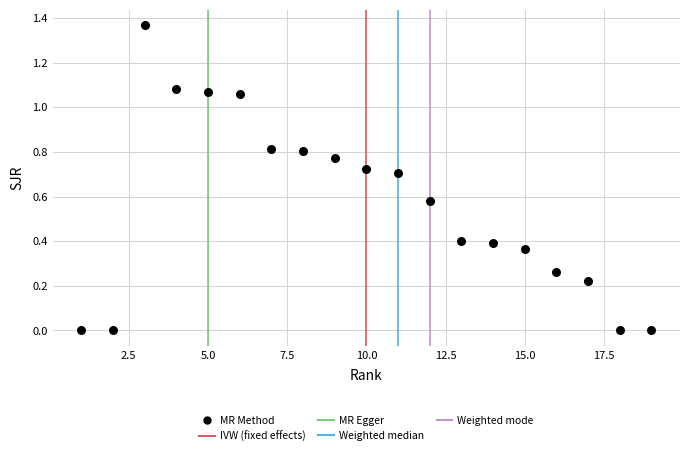

What is the range of X values (max minus min)?

18.0